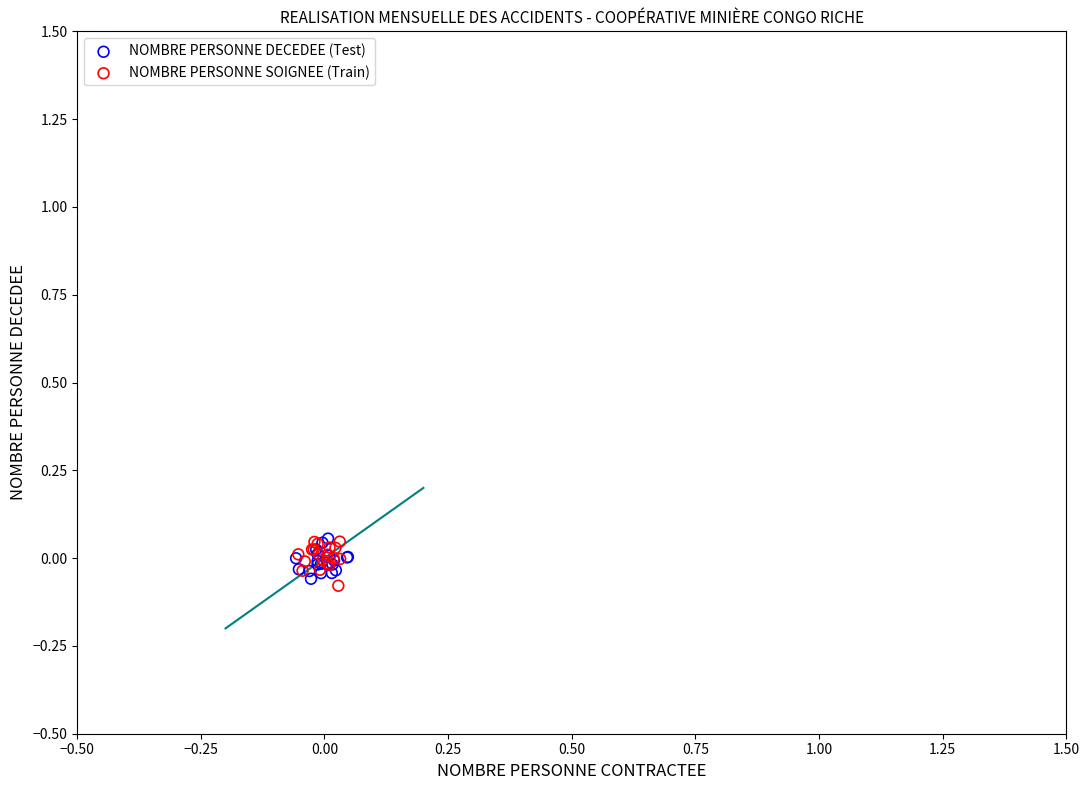

What are all the series names shown in the legend?

NOMBRE PERSONNE DECEDEE (Test), NOMBRE PERSONNE SOIGNEE (Train)